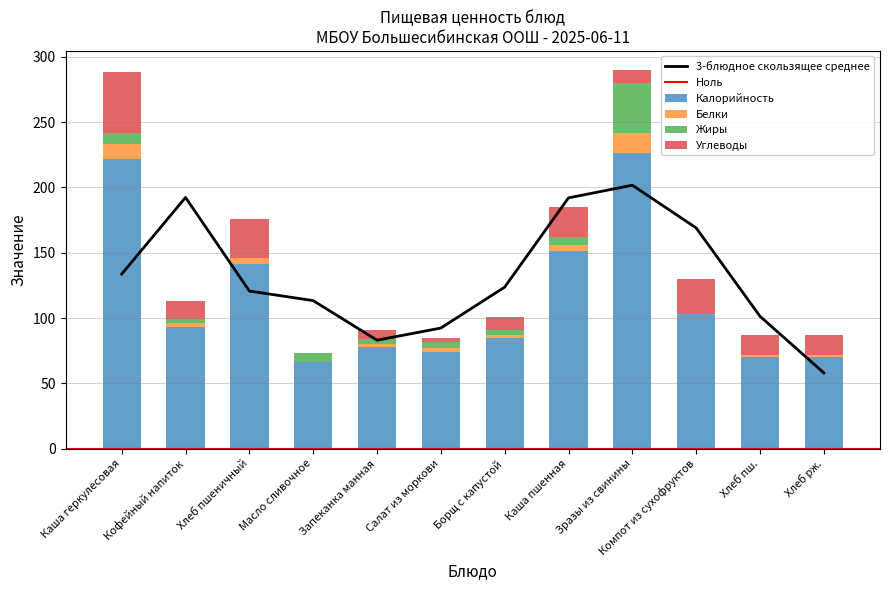

How many bars are there in total?

48